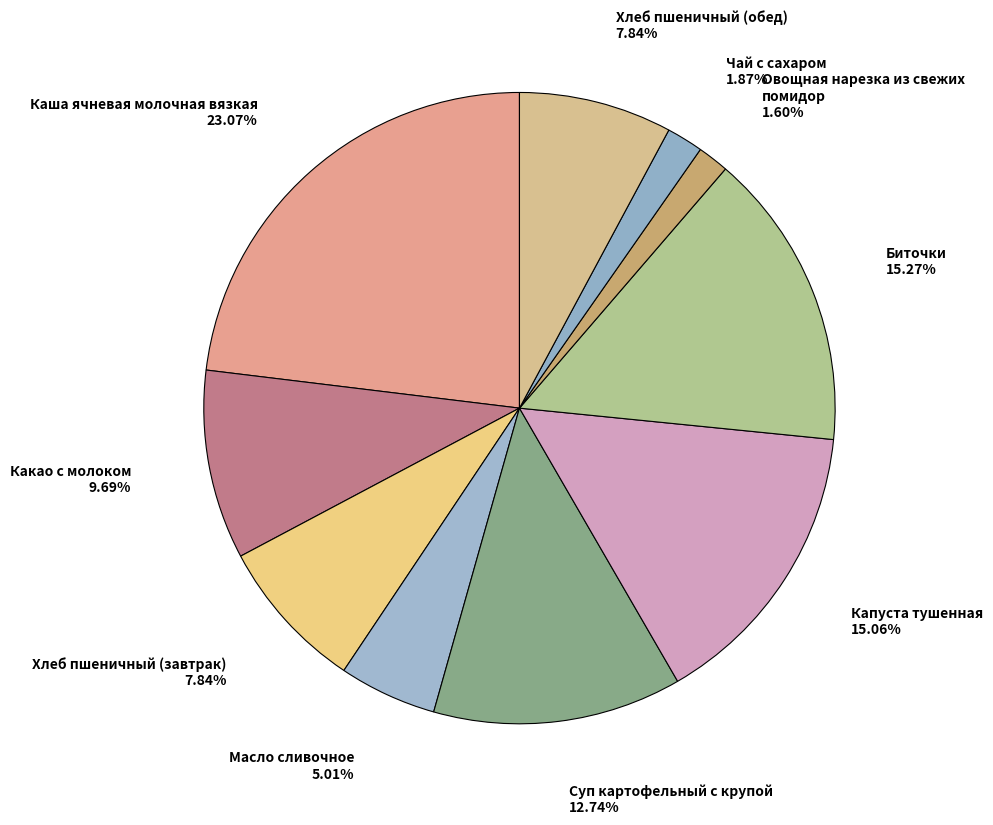

Count the number of slices in the pie.

10